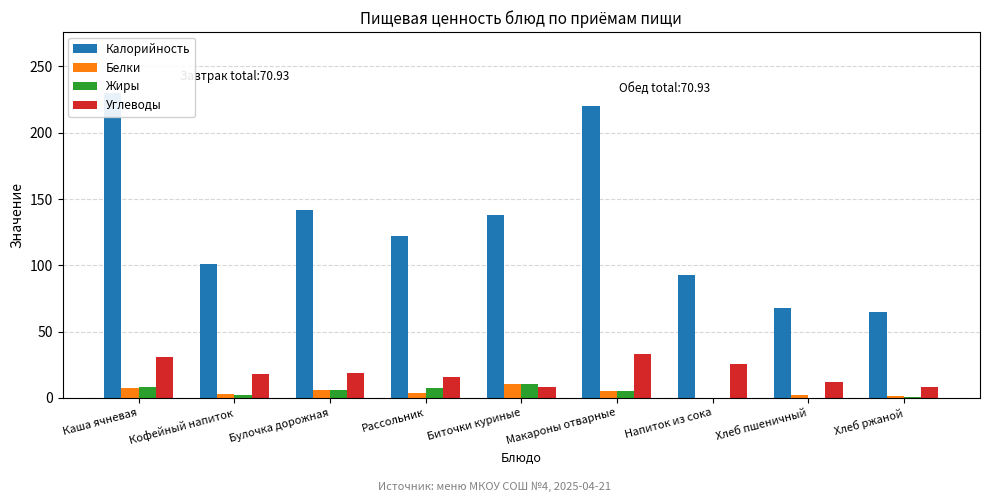

What is the difference between the second highest and minimum values in the Калорийность series?

156.0